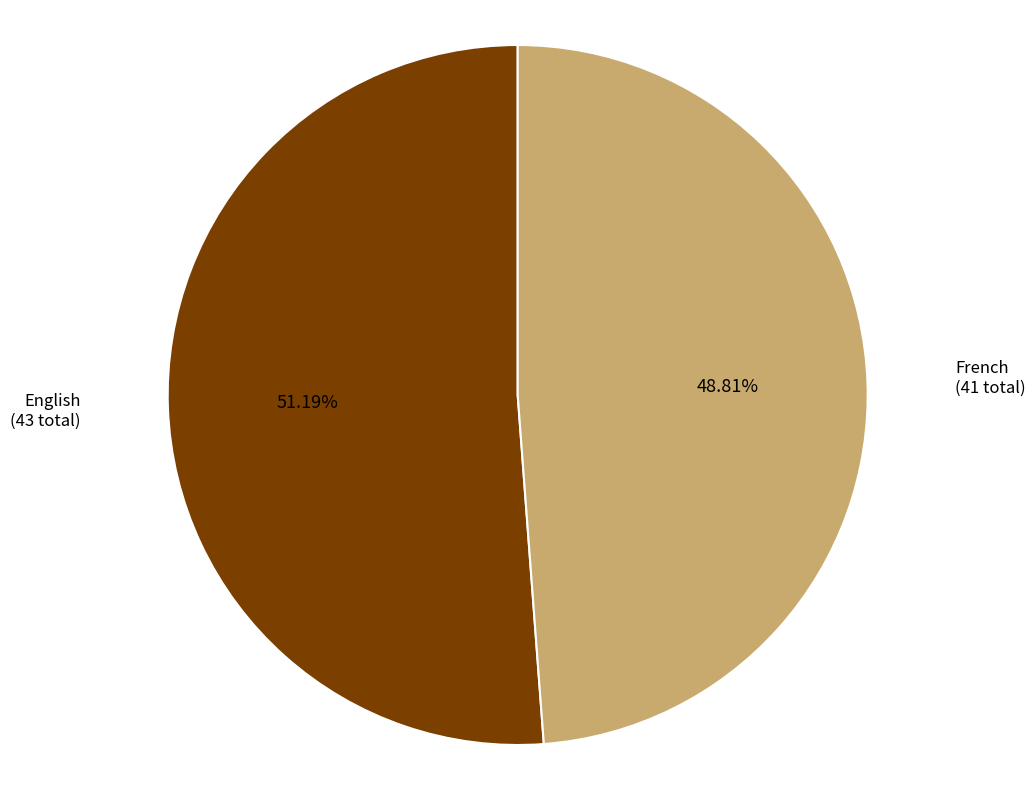

Is there a majority slice in this chart?

Yes